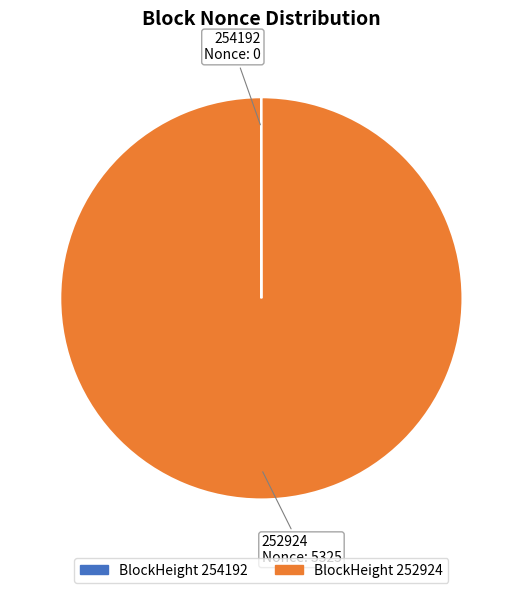

Is it true that 252924 is 85% of the pie?

False